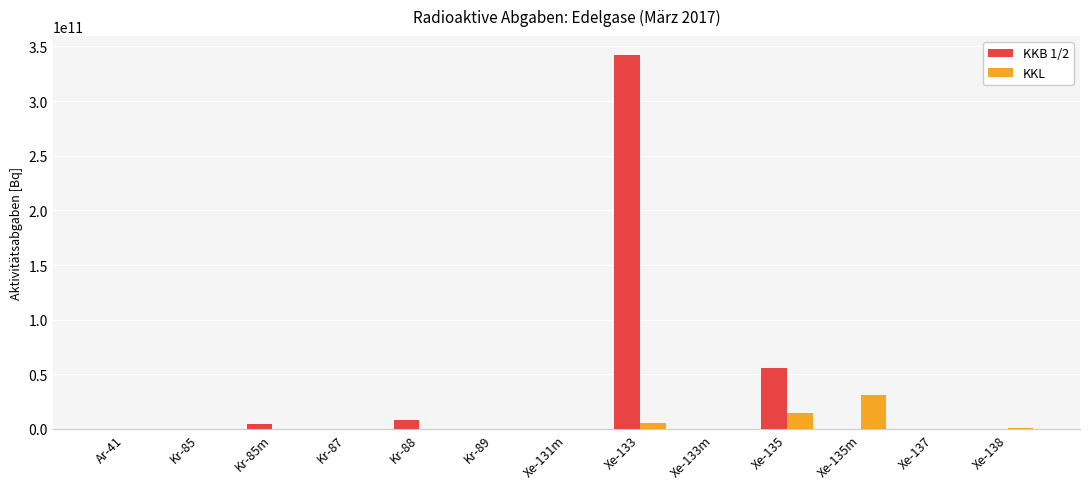

Which series changed the most between Kr-85 and Xe-135m?

KKL